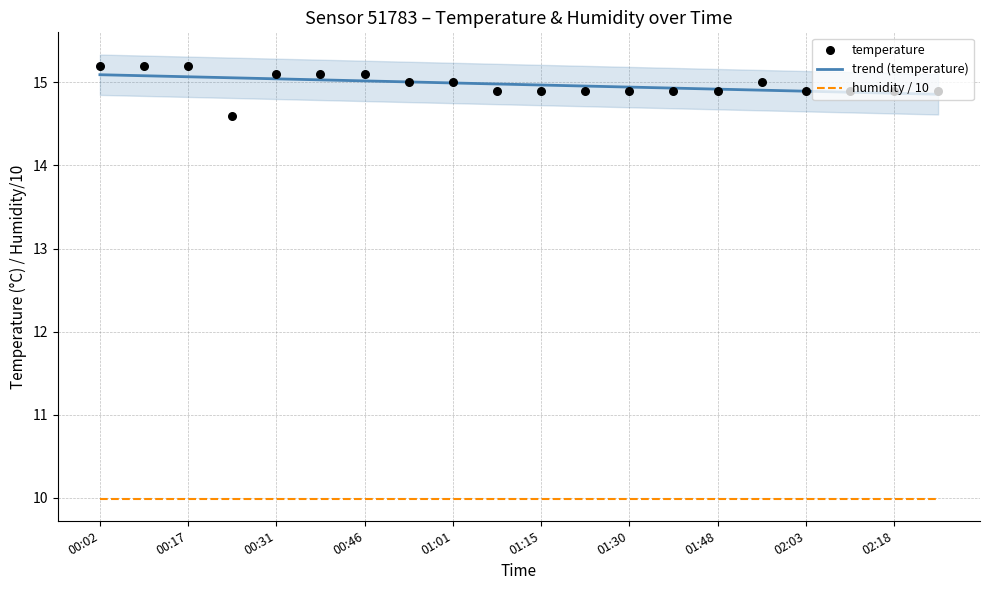

At which category is the sum across all series the highest?

00:02